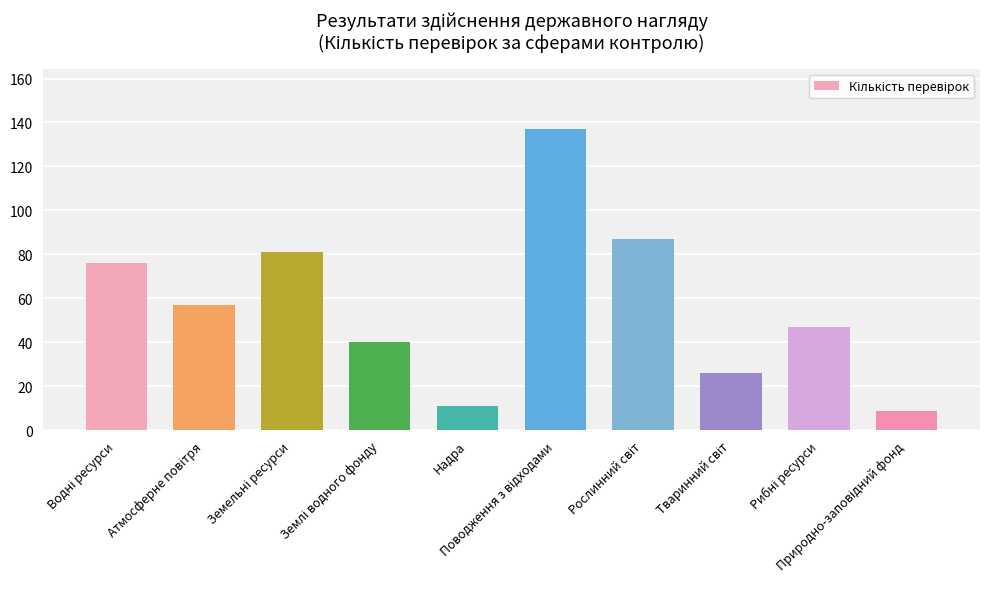

What is the maximum value shown in the chart?

137